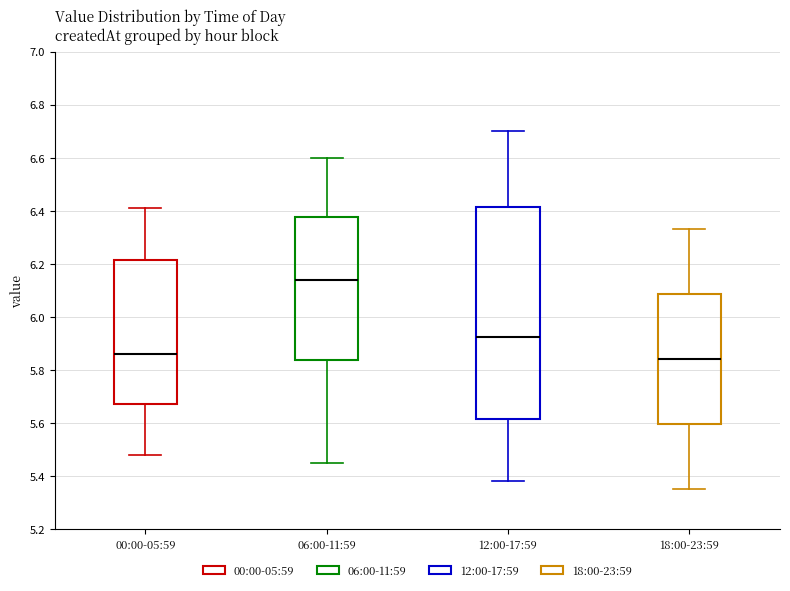

Where does the upper whisker of the box for 12:00-17:59 end on the y-axis? The values are not printed on the chart, so give them approximately, as read against the axis.

6.70